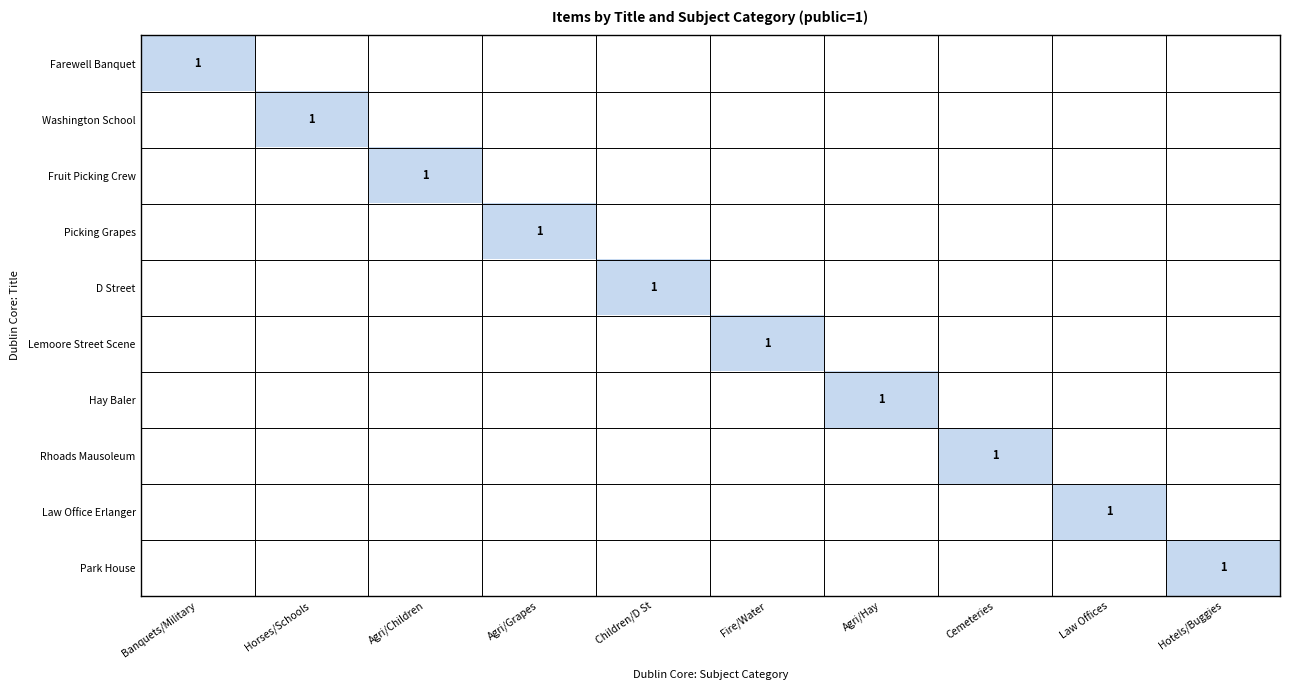

The value of Park House at Hotels/Buggies is 1. True or false?

True